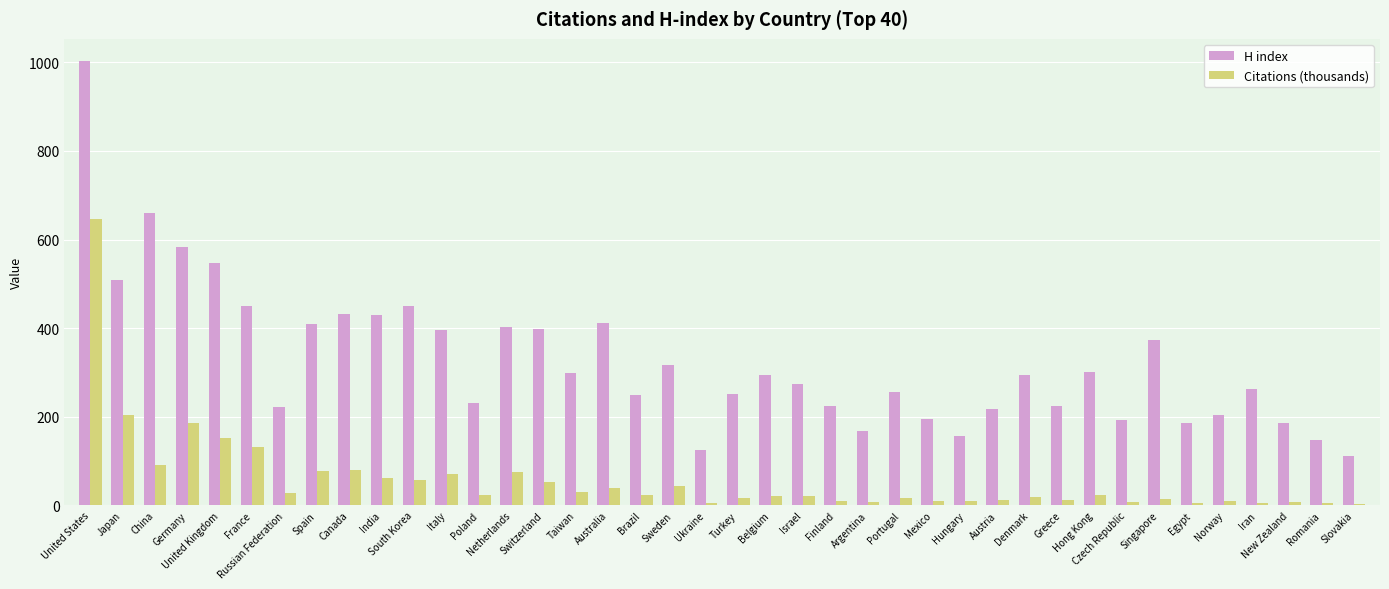

What is the sum of all H index values?

13043.0